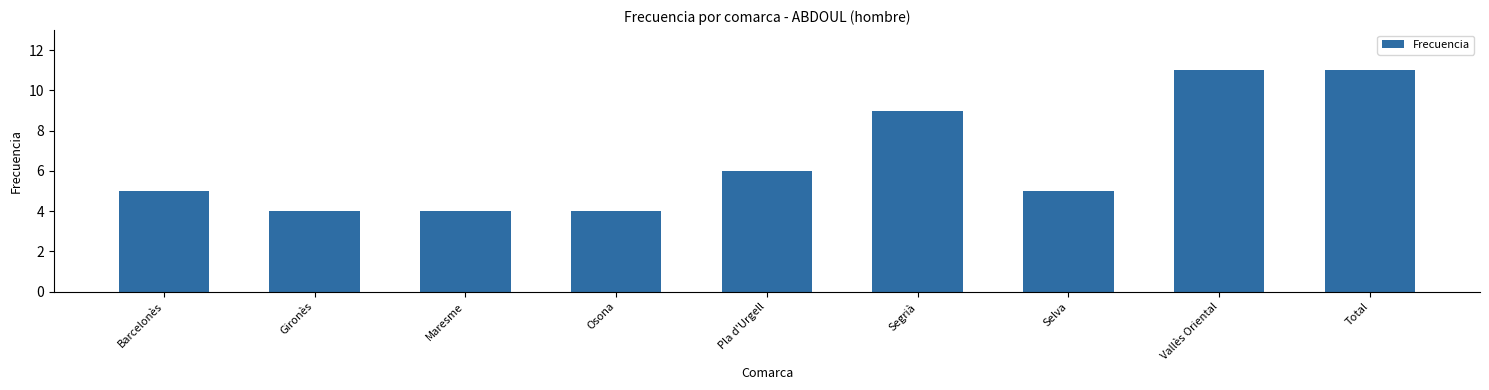

What is the difference between the maximum and minimum values?

7